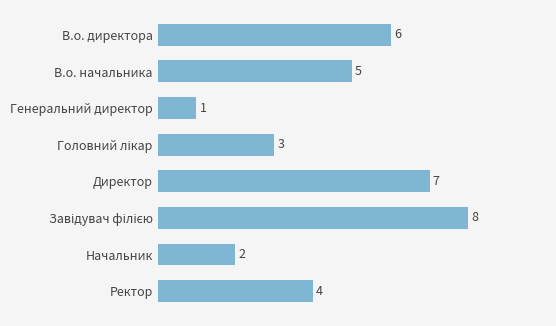

What is the ratio of the value at Ректор to the value at Директор?

0.6